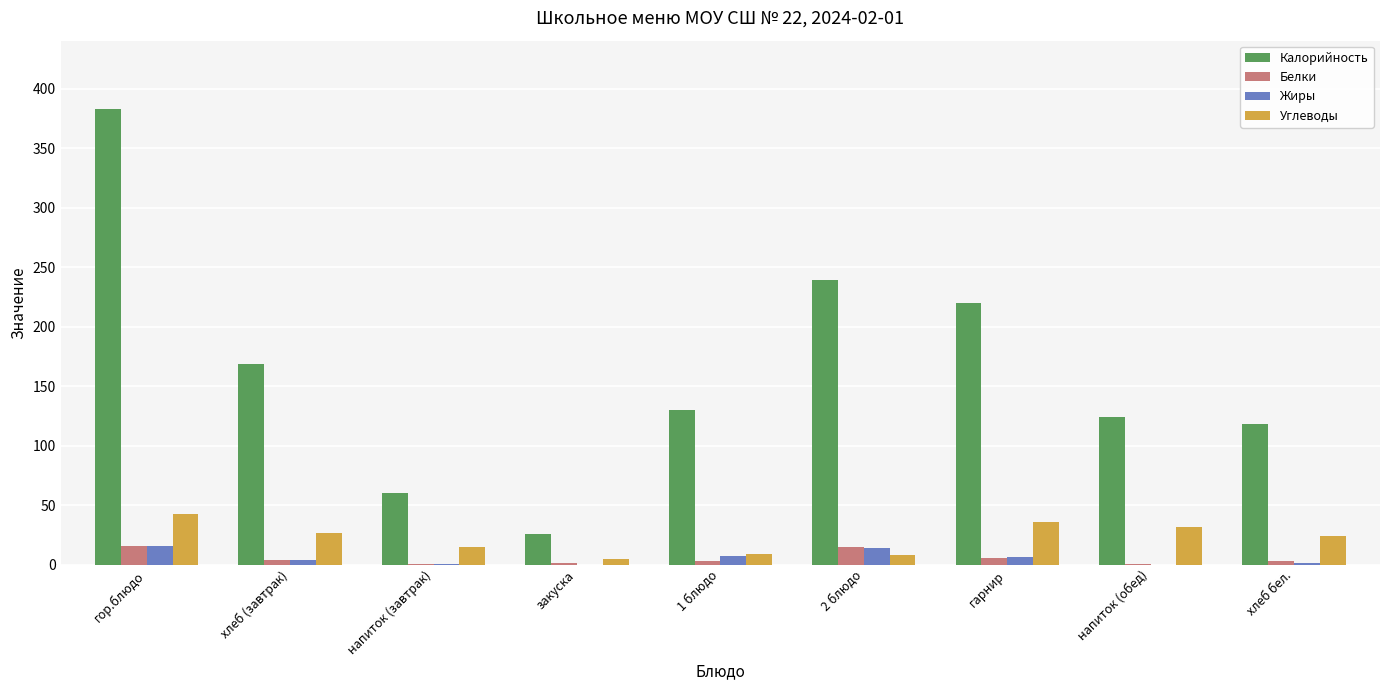

What is the sum of all Жиры values?

48.5